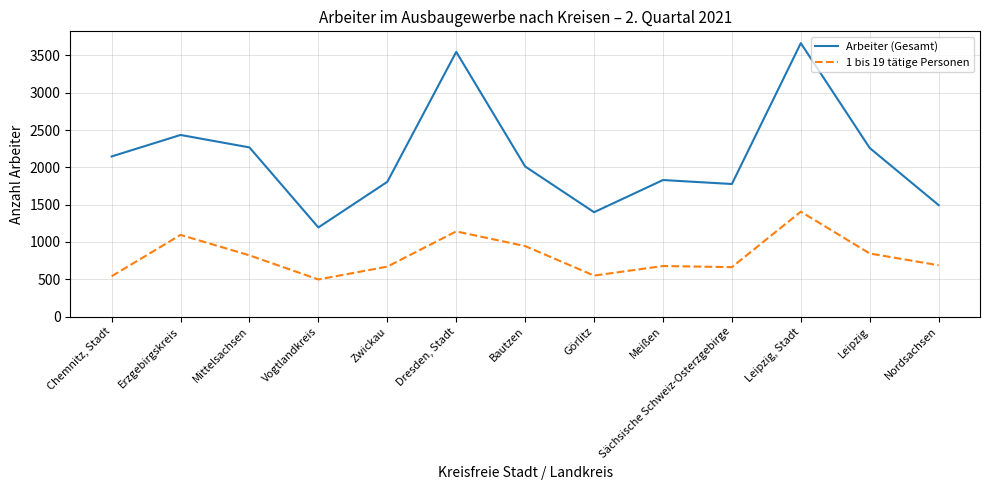

What is the total value across all series at Chemnitz, Stadt?

2687